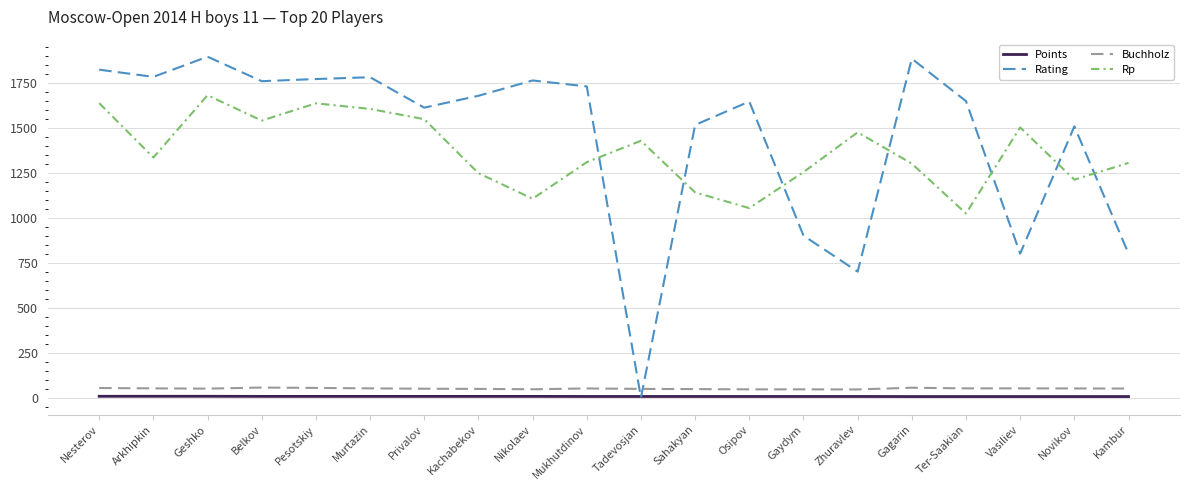

True or false: Rp has a value of 1308.0 at Mukhutdinov.

True